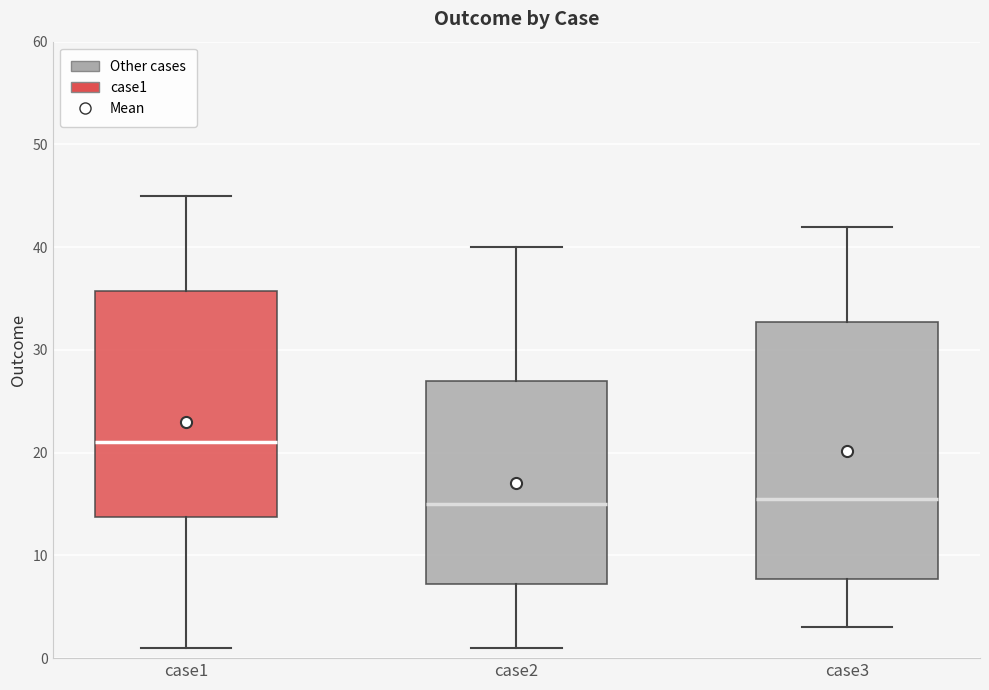

Reading left to right, read every box against the y-axis: the position of its median line, the range the box covers, and the ends of its whiskers. The values are not printed on the chart, so give them approximately, as read against the axis.

case1: median 21, box 14 to 36, whiskers 1 to 45
case2: median 15, box 7 to 27, whiskers 1 to 40
case3: median 16, box 8 to 33, whiskers 3 to 42